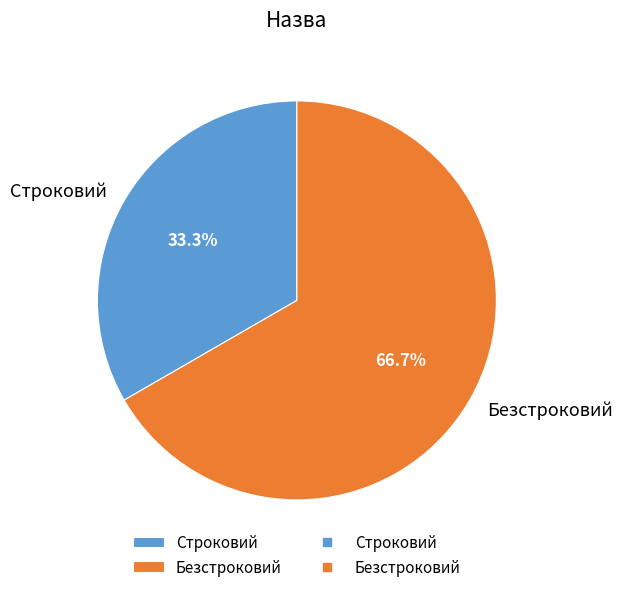

To the nearest percent, what percentage of the pie is Строковий?

33%